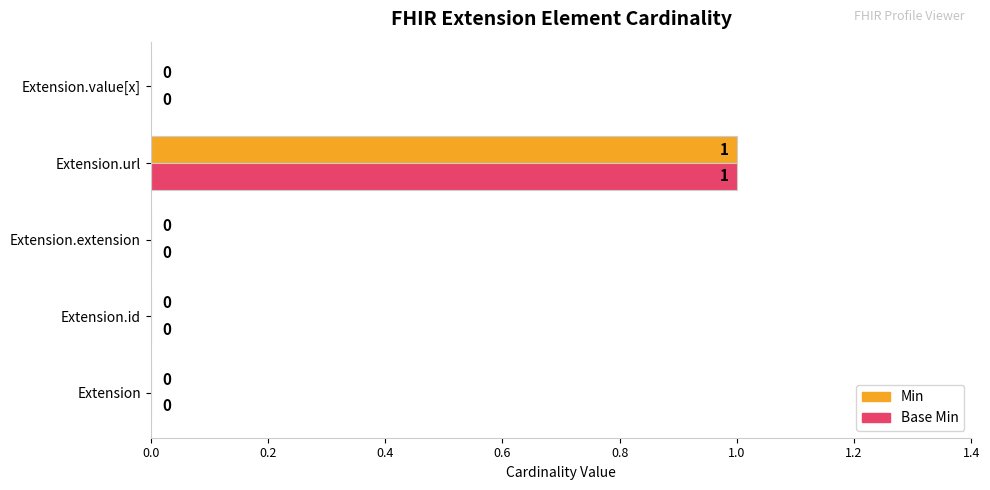

Count the number of categories in the chart.

5